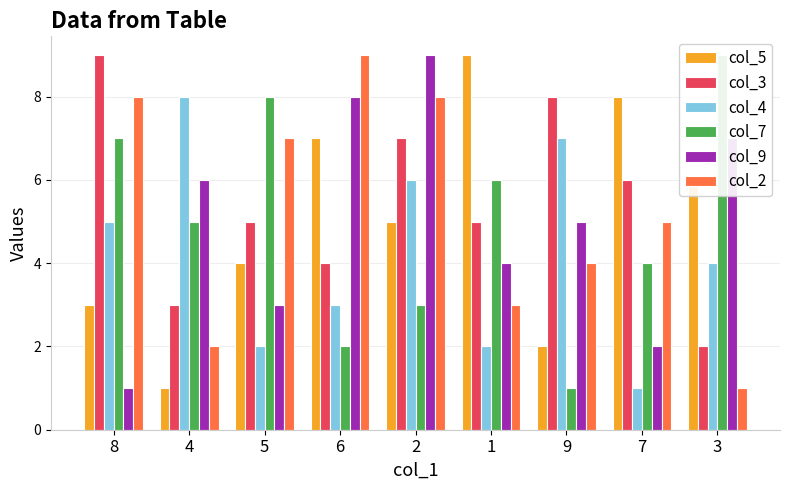

What are all the series names shown in the legend?

col_5, col_3, col_4, col_7, col_9, col_2